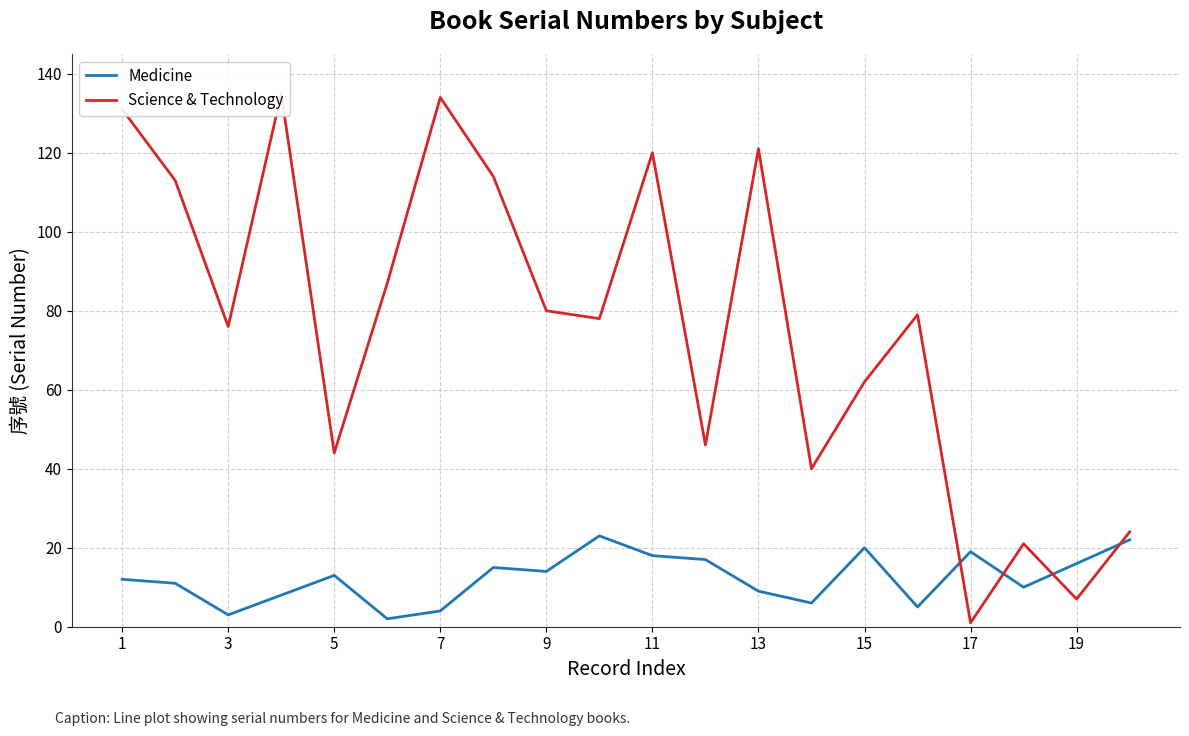

At 1, list the series in order from largest to smallest.

Science & Technology, Medicine